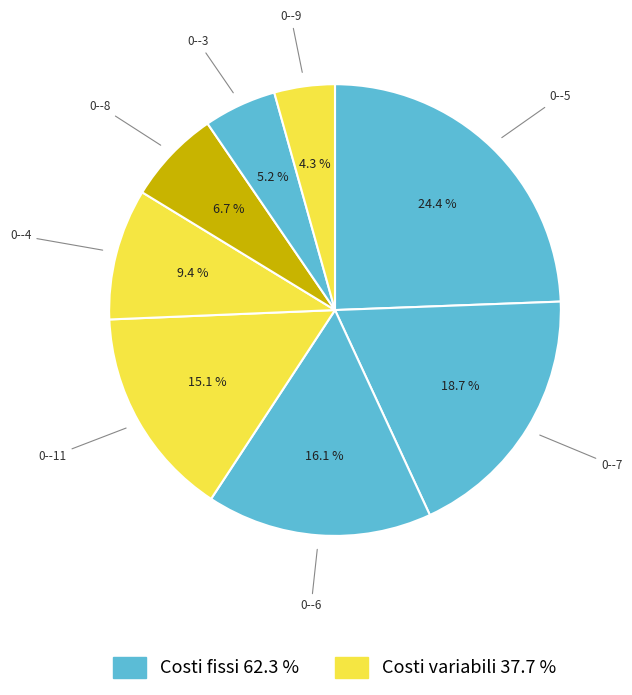

How many segments does this pie chart have?

8